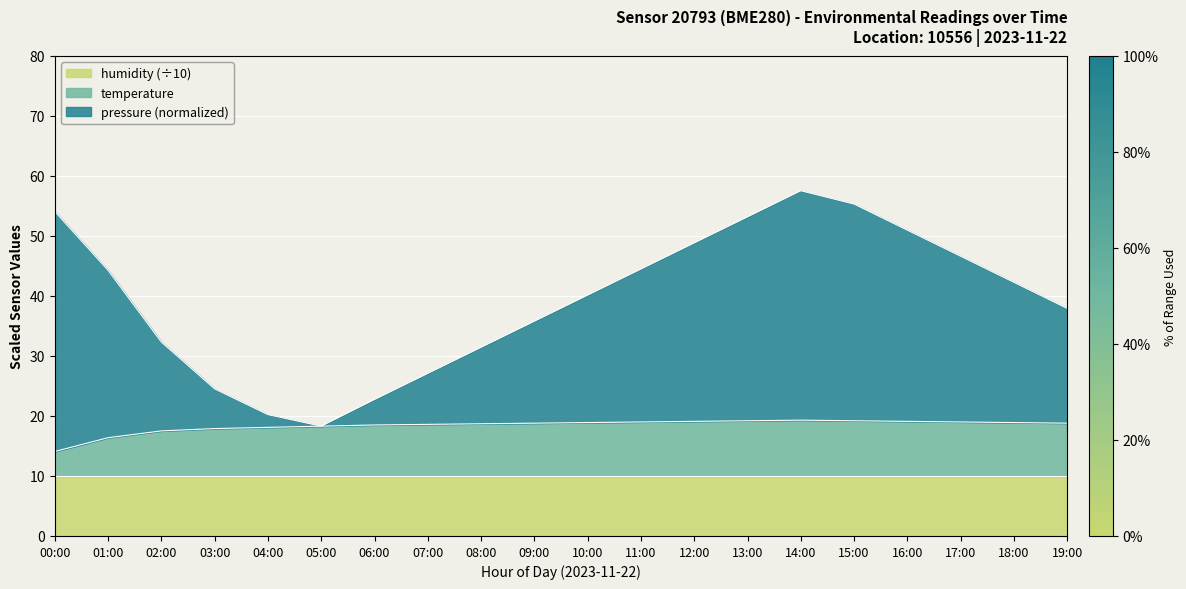

What is the value of the temperature point at the 1st from the left?

14.1